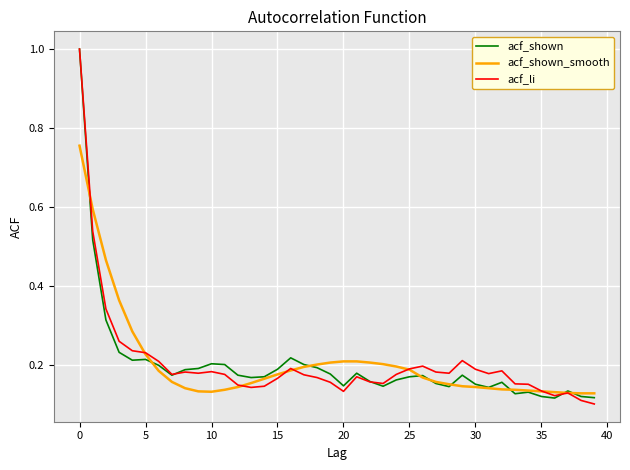

How many times do acf_li and acf_shown cross each other?

3